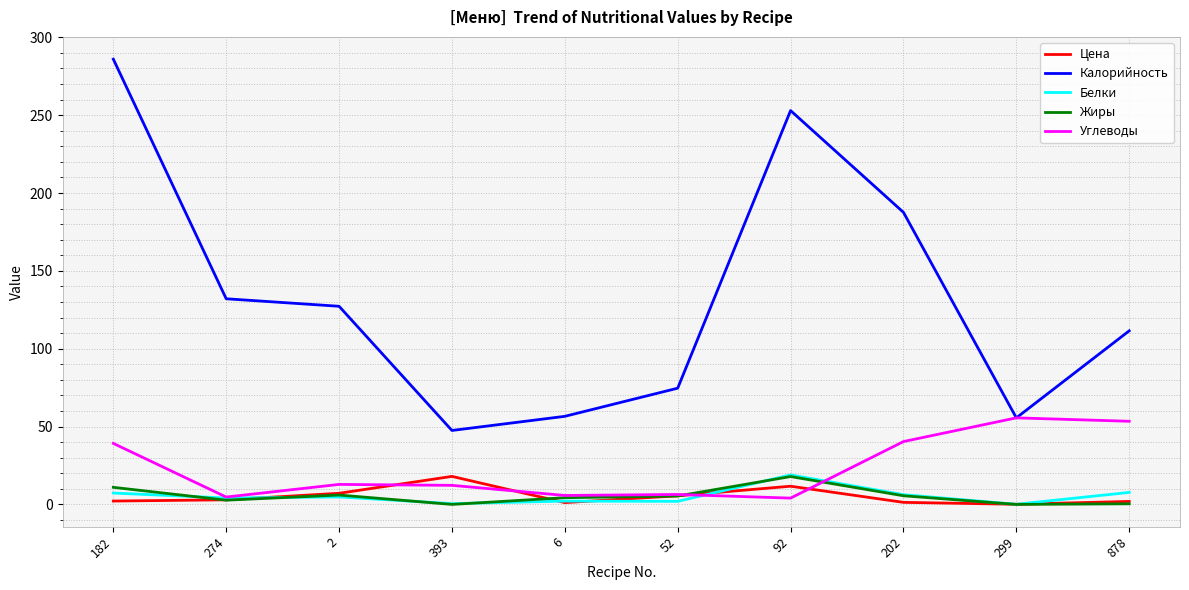

What is the maximum value for Калорийность?

286.0